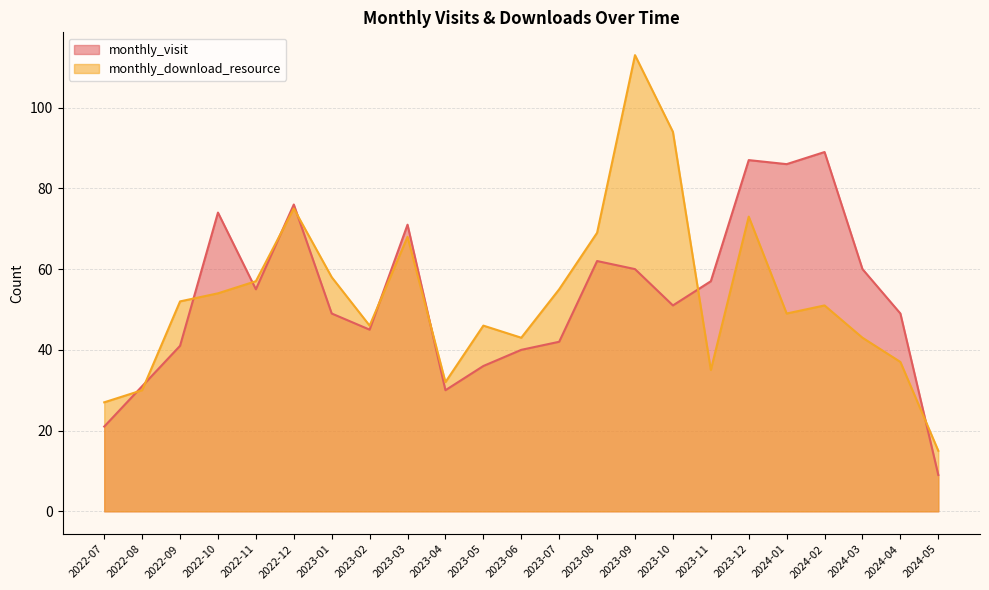

How many interior local peaks does the monthly_download_resource series have?

6